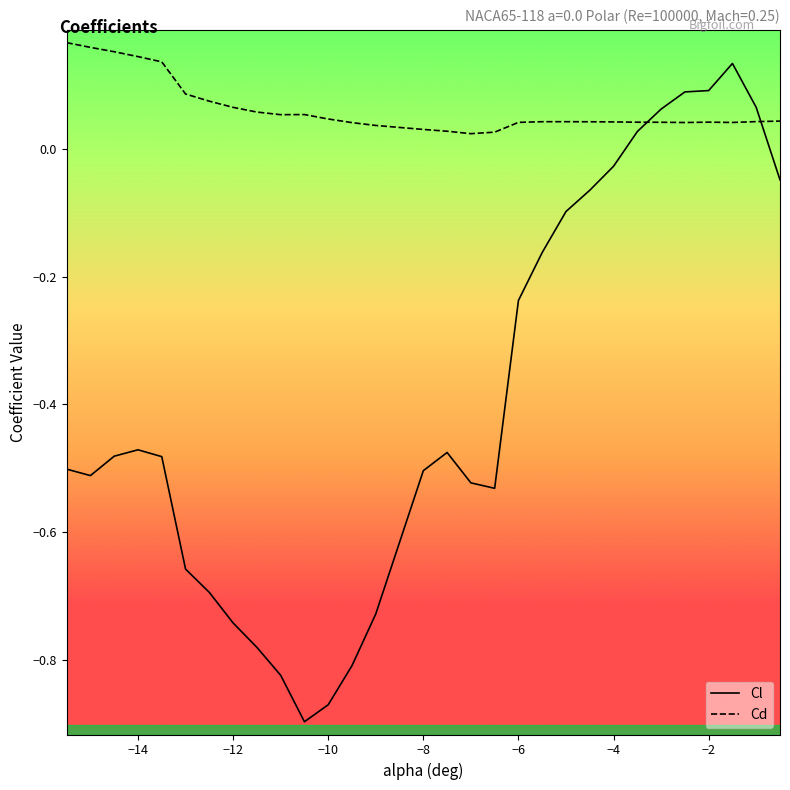

How many intersections are there between Cl and Cd?

2